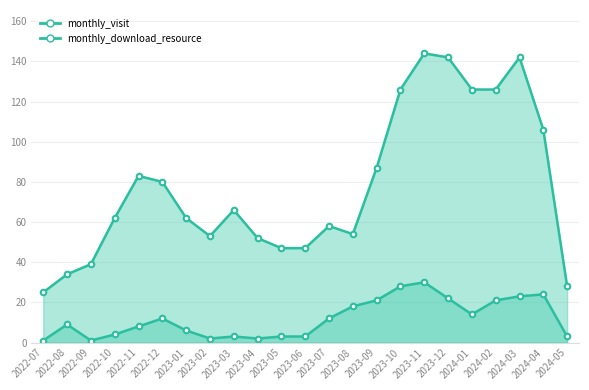

Does the chart have visible grid lines?

Yes